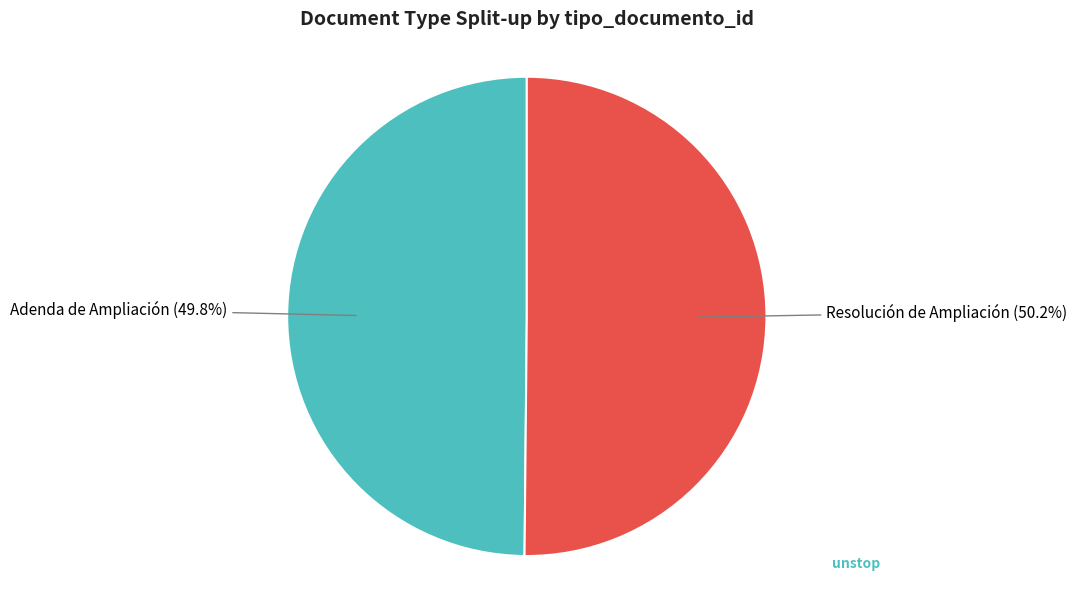

Is there any slice that represents more than half of the pie?

Yes